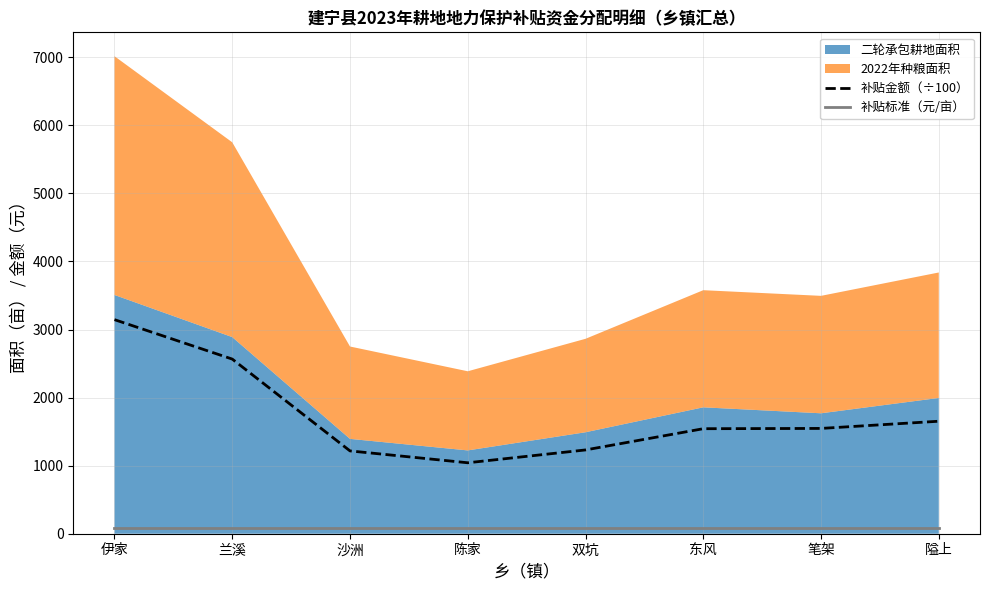

What is the label of the 6th point from the right?

沙洲